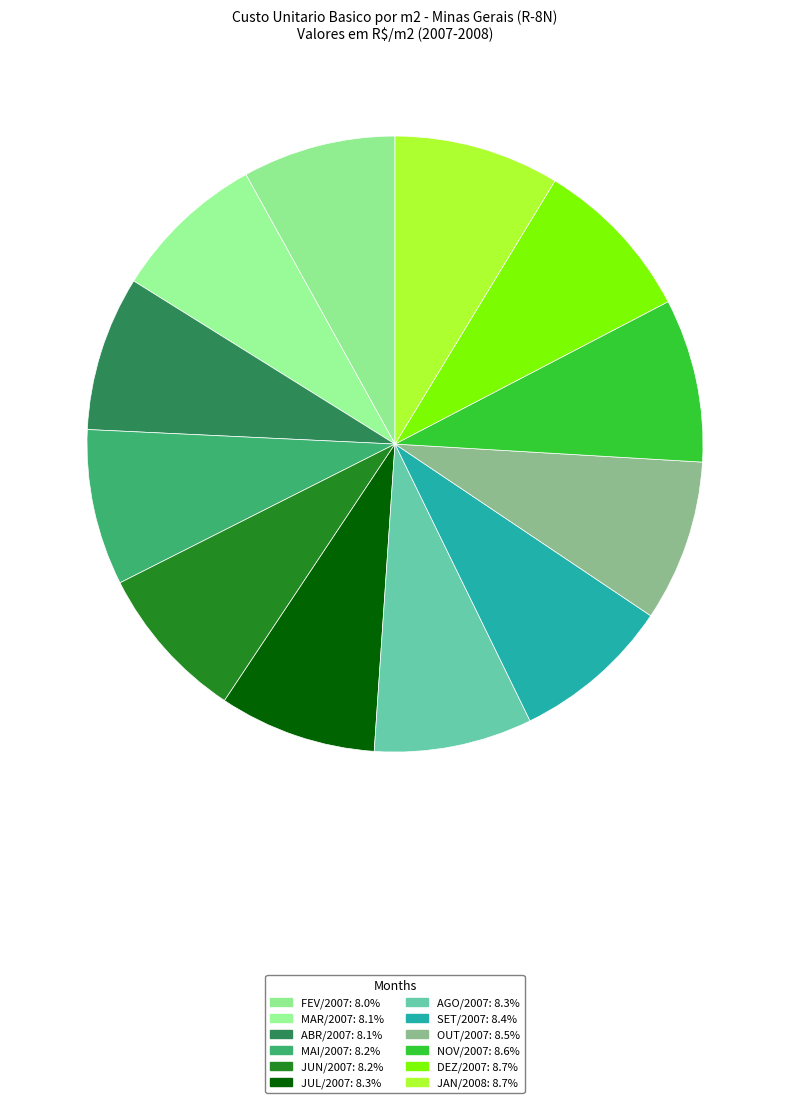

True or false: ABR/2007 accounts for 1% of the total.

False